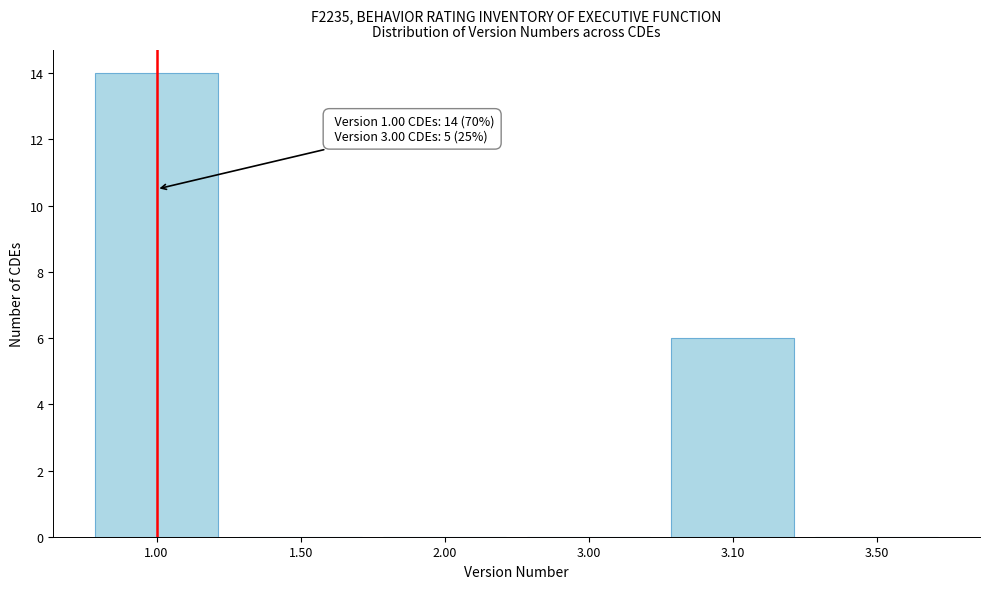

Reading right to left, transcribe all the data shown in this chart.

3.50=0	3.10=6	3.00=0	2.00=0	1.50=0	1.00=14